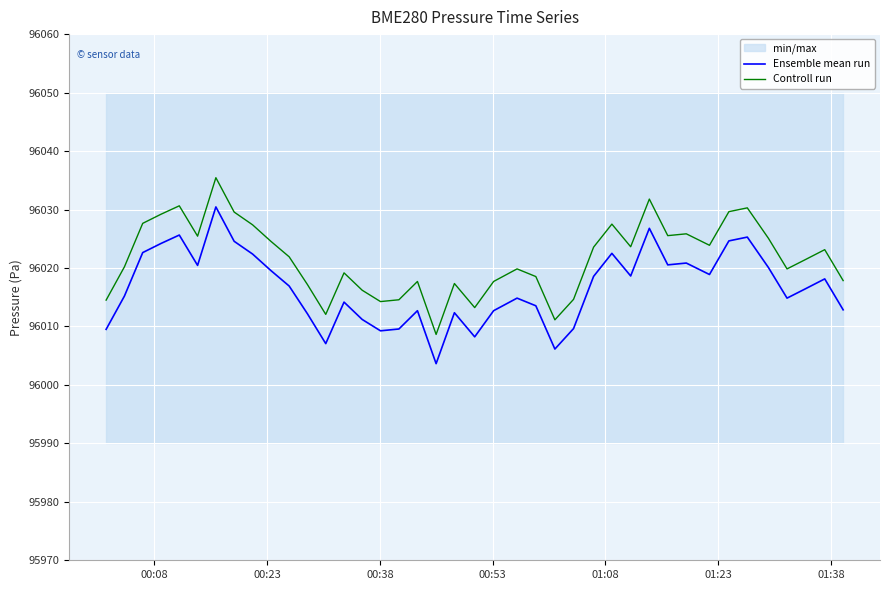

Does the chart display data point markers on the line(s)?

No